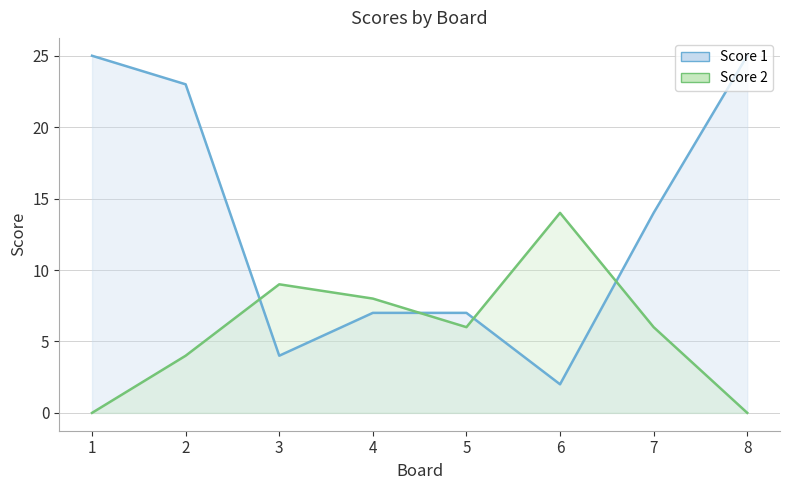

At which category does Score 2 reach its first local valley?

5